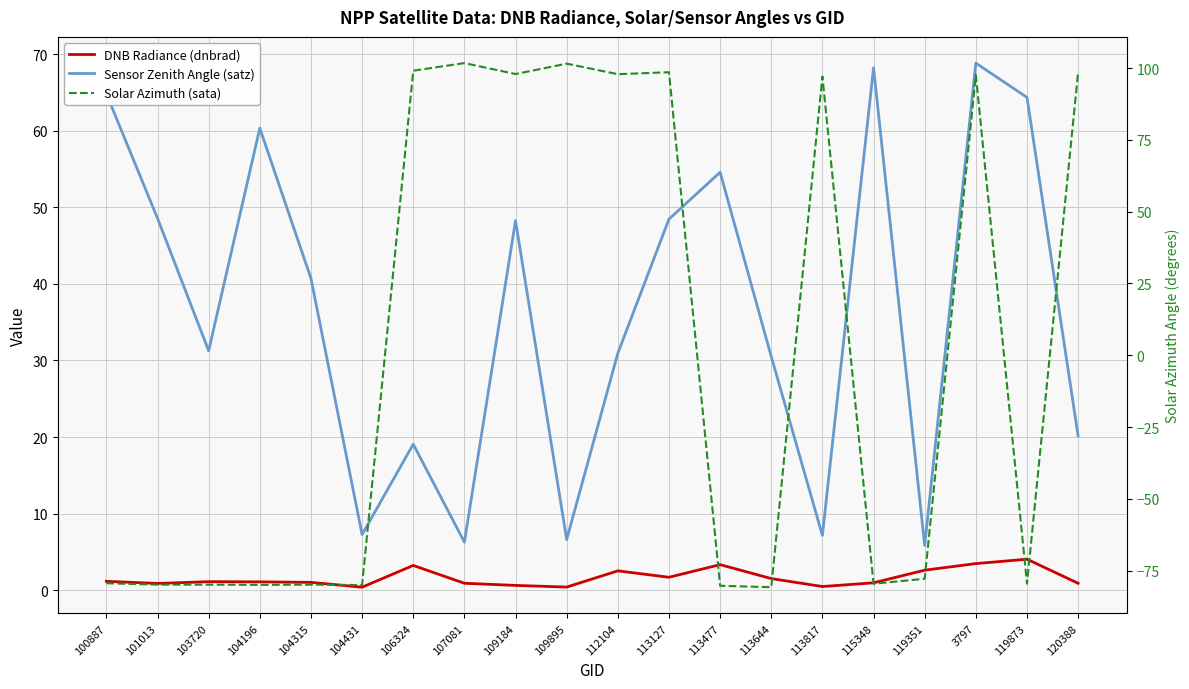

Which series has the largest total across all categories?

Sensor Zenith Angle (satz)